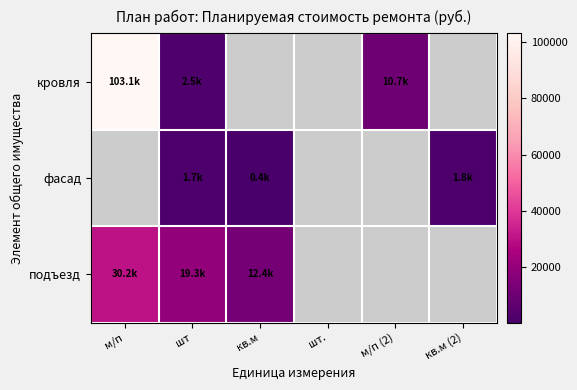

Is the value of фасад at м/п (2) greater than the value of подъезд at шт.?

No